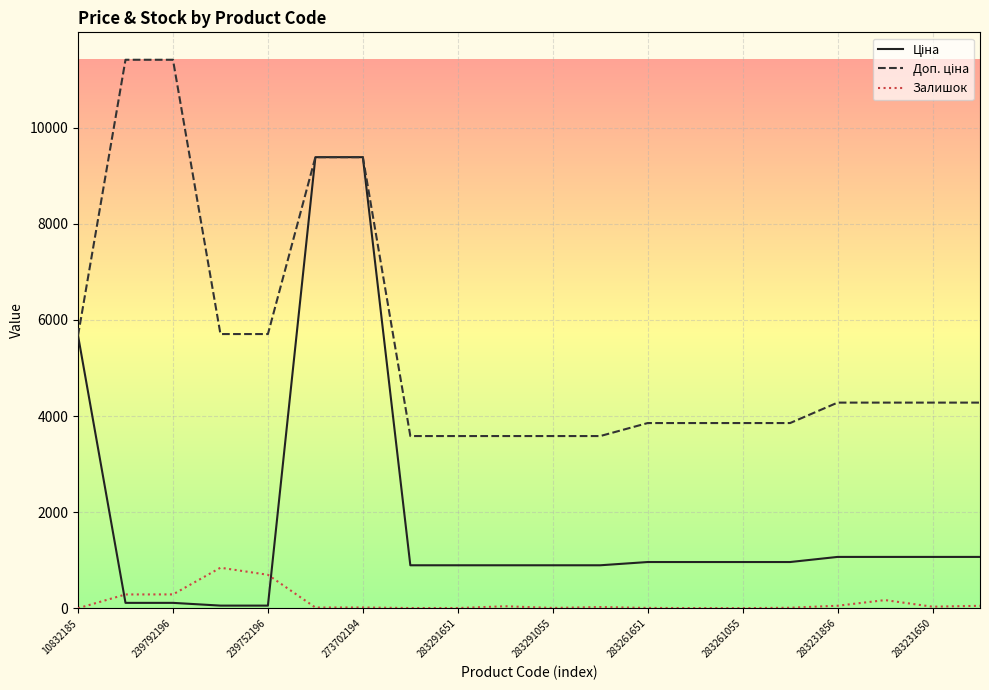

What is the maximum value shown in the chart?

11410.0